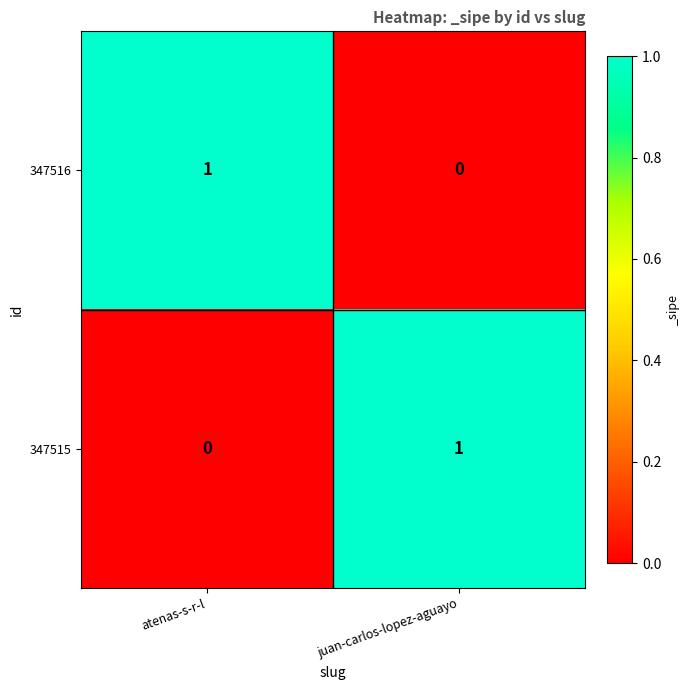

Reading left to right, list all the values displayed in this chart.

347516: 1	0
347515: 0	1